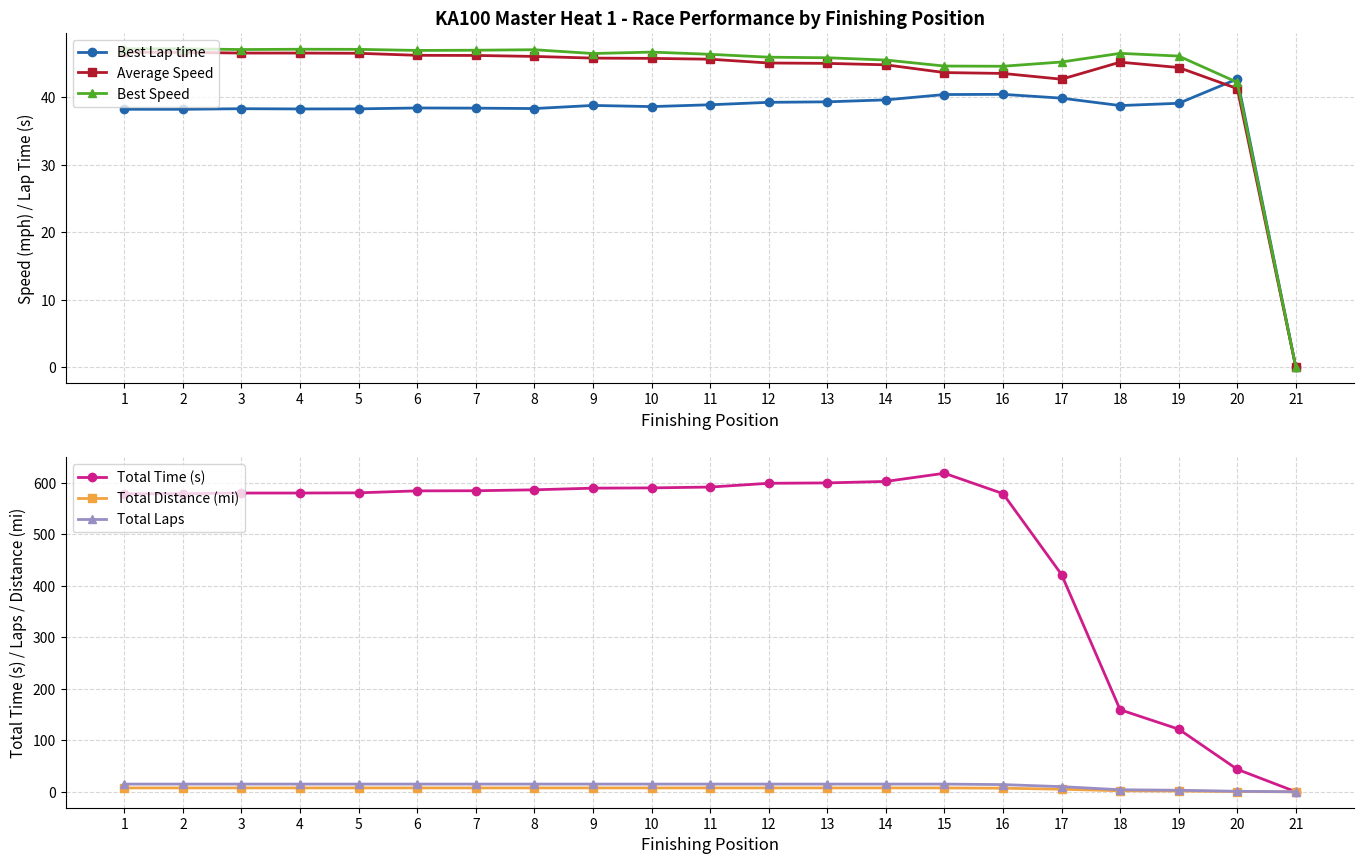

The Best Speed series shows 46.4 at 9. True or false?

True